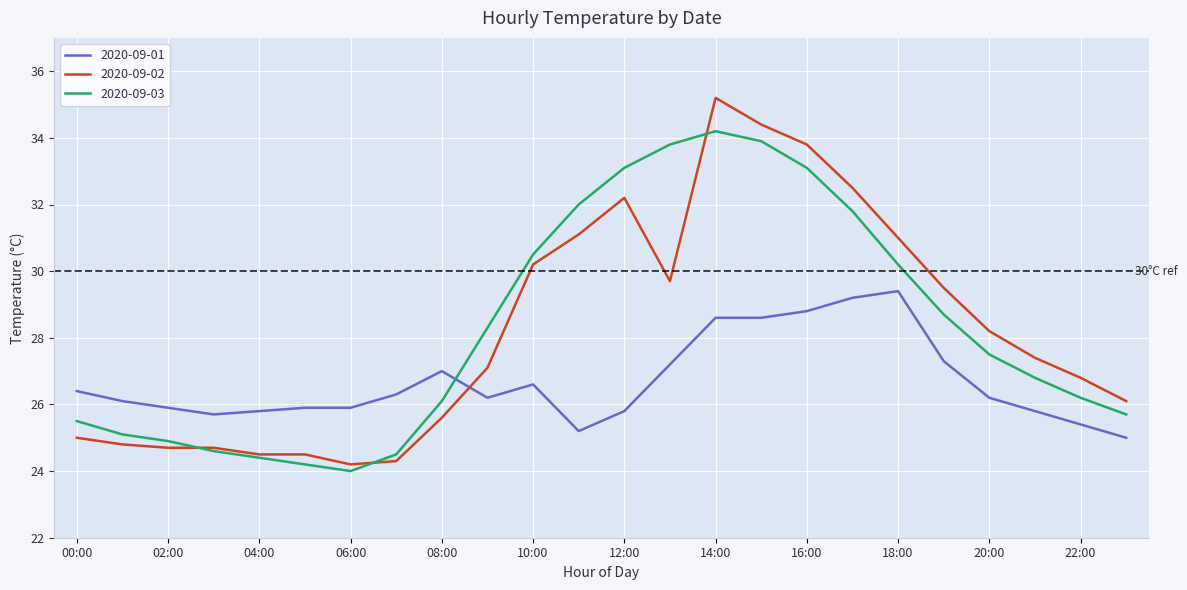

After their last crossing, which series has the higher values: 2020-09-01 or 2020-09-03?

2020-09-03